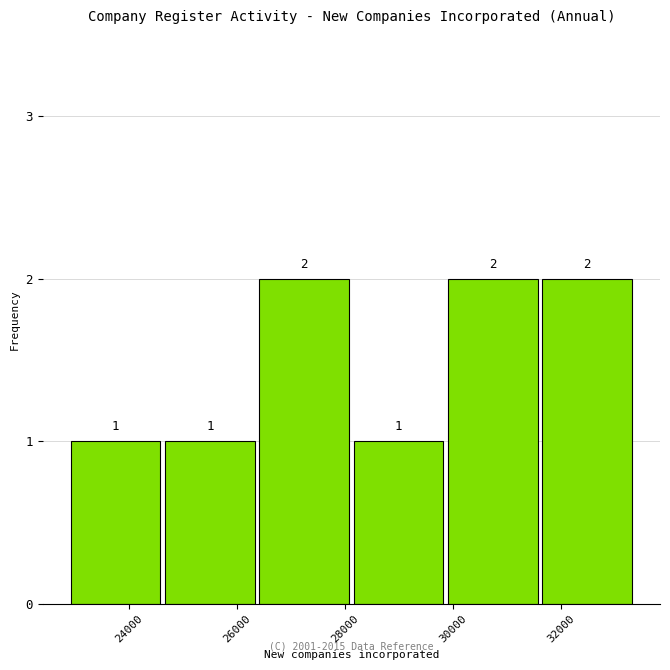

Reading left to right, transcribe this chart: for each bar, give the range it covers on the x-axis and its height. The bar edges are not printed on the chart, so give them approximately, as read against the axis.

22800 to 24600: 1
24600 to 26400: 1
26400 to 28200: 2
28200 to 29800: 1
29800 to 31600: 2
31600 to 33400: 2